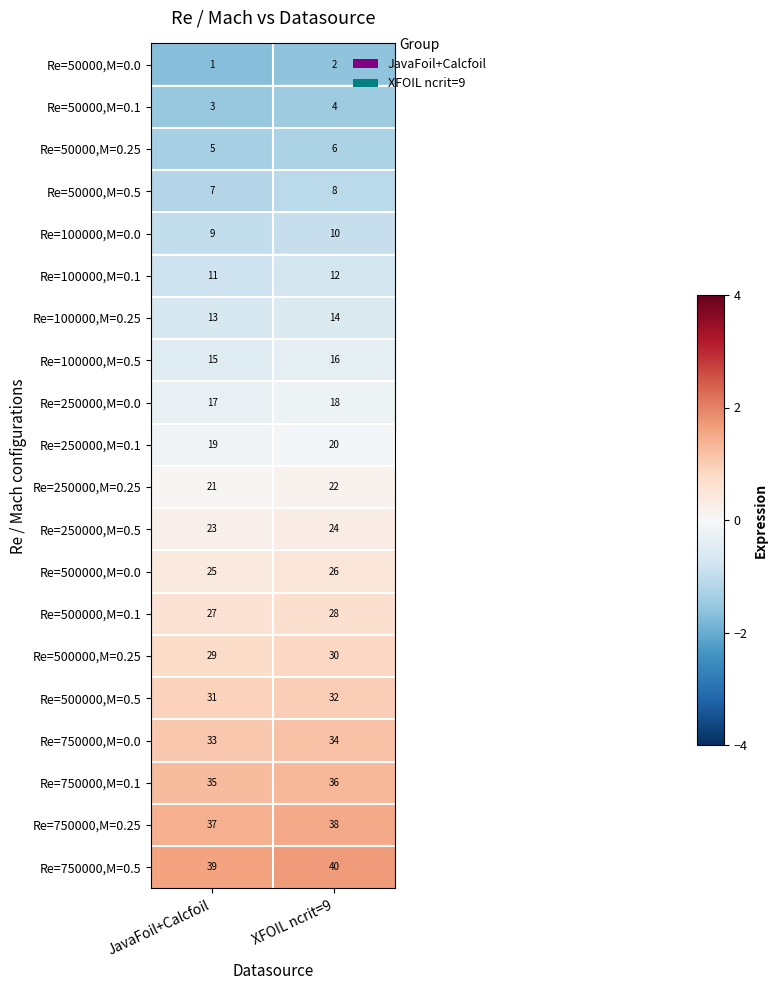

What is the total value across all series at XFOIL ncrit=9?

420